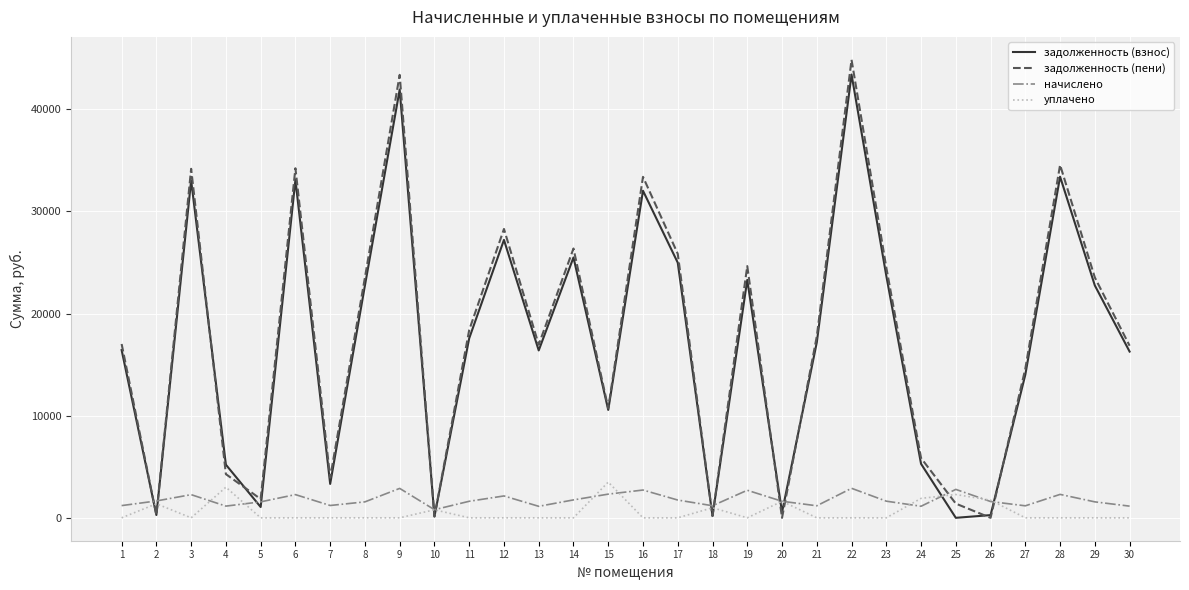

True or false: начислено has a value of 1197.0 at 1.

True